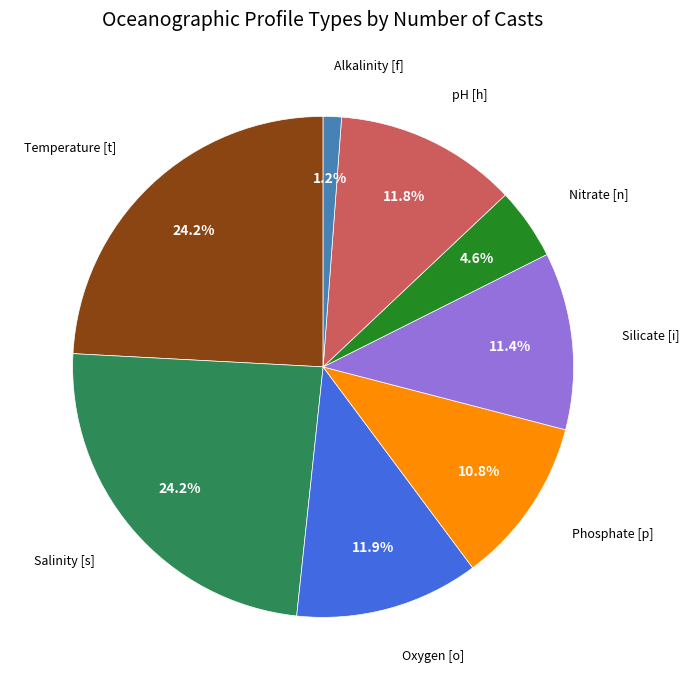

Does any single category account for the majority?

No